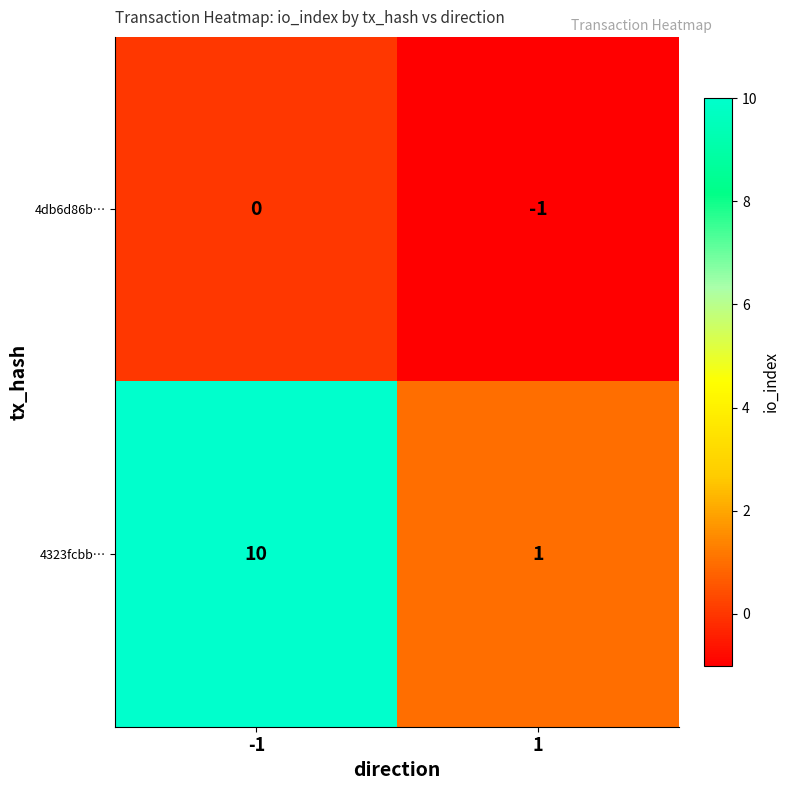

Rank the series at 1 from lowest to highest value.

4db6d86b…, 4323fcbb…